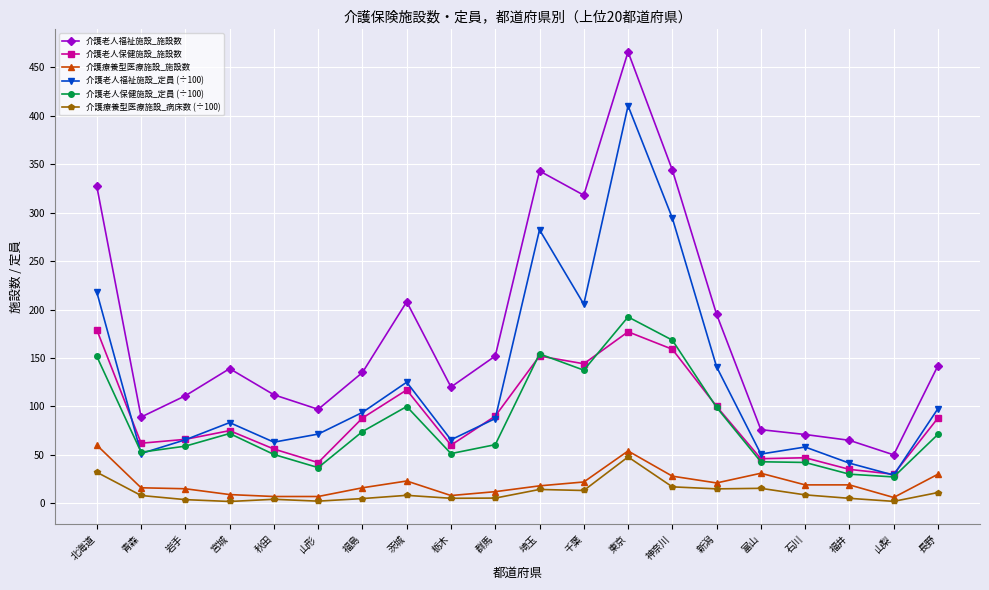

How many lines are shown in the chart?

6